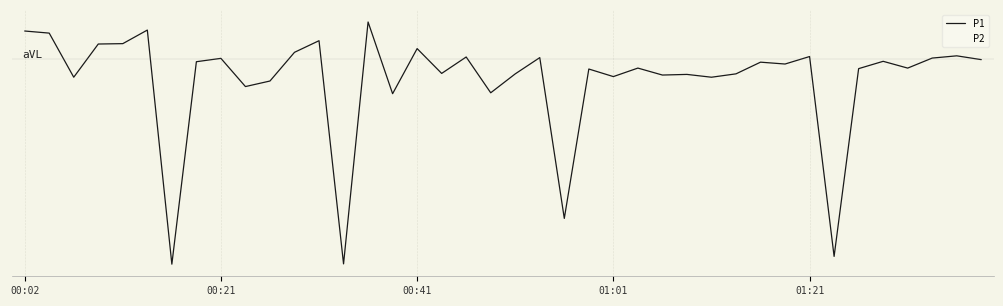

What are all the series names shown in the legend?

P1, P2